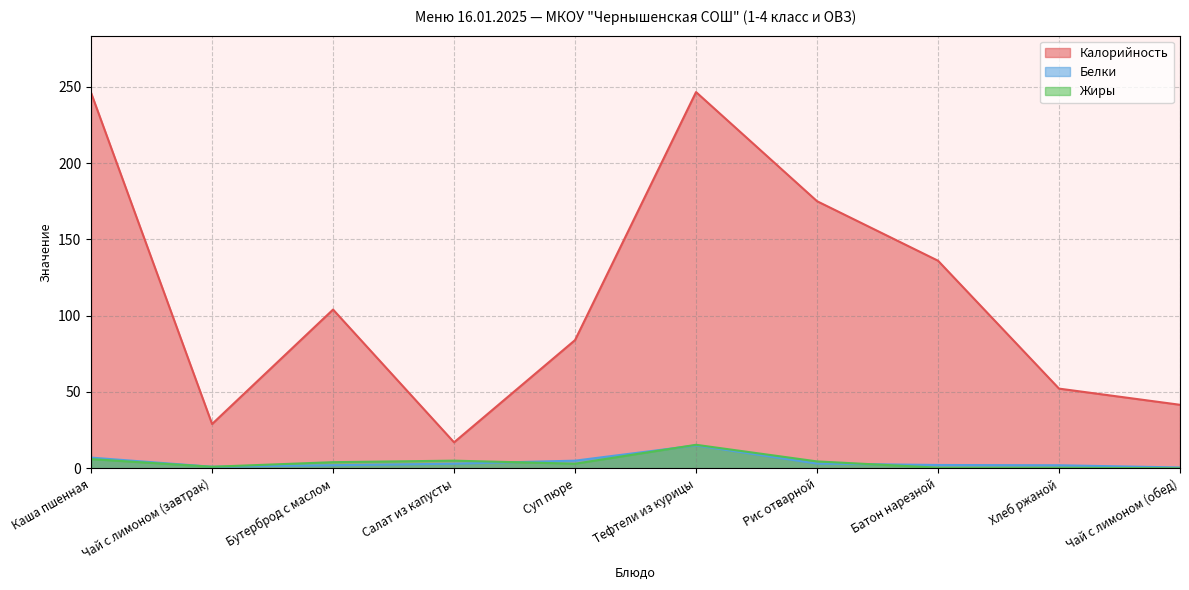

In Белки, how many points are lower than both neighbors (excluding endpoints)?

1